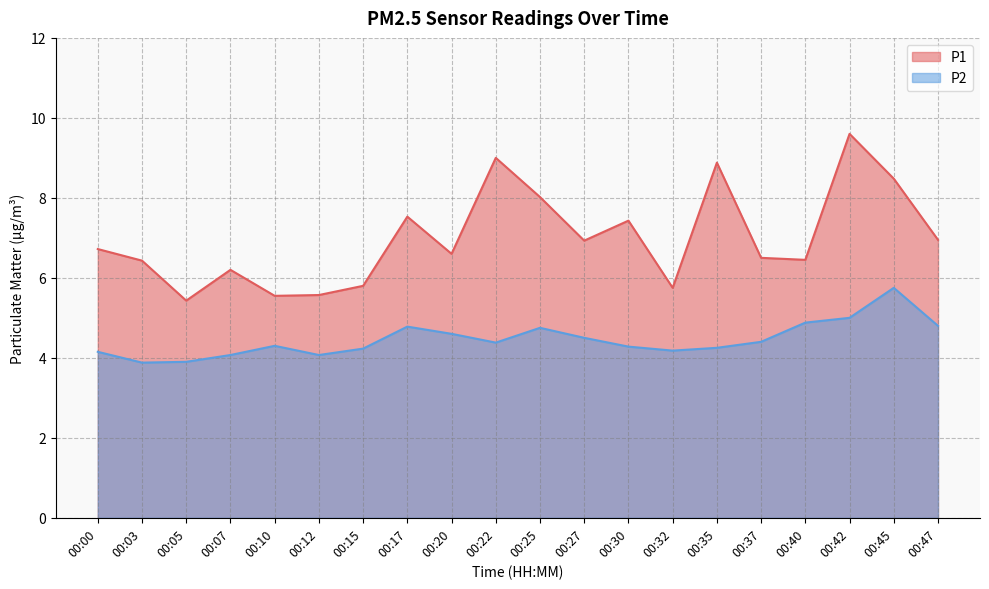

What is the maximum value for P2?

5.8